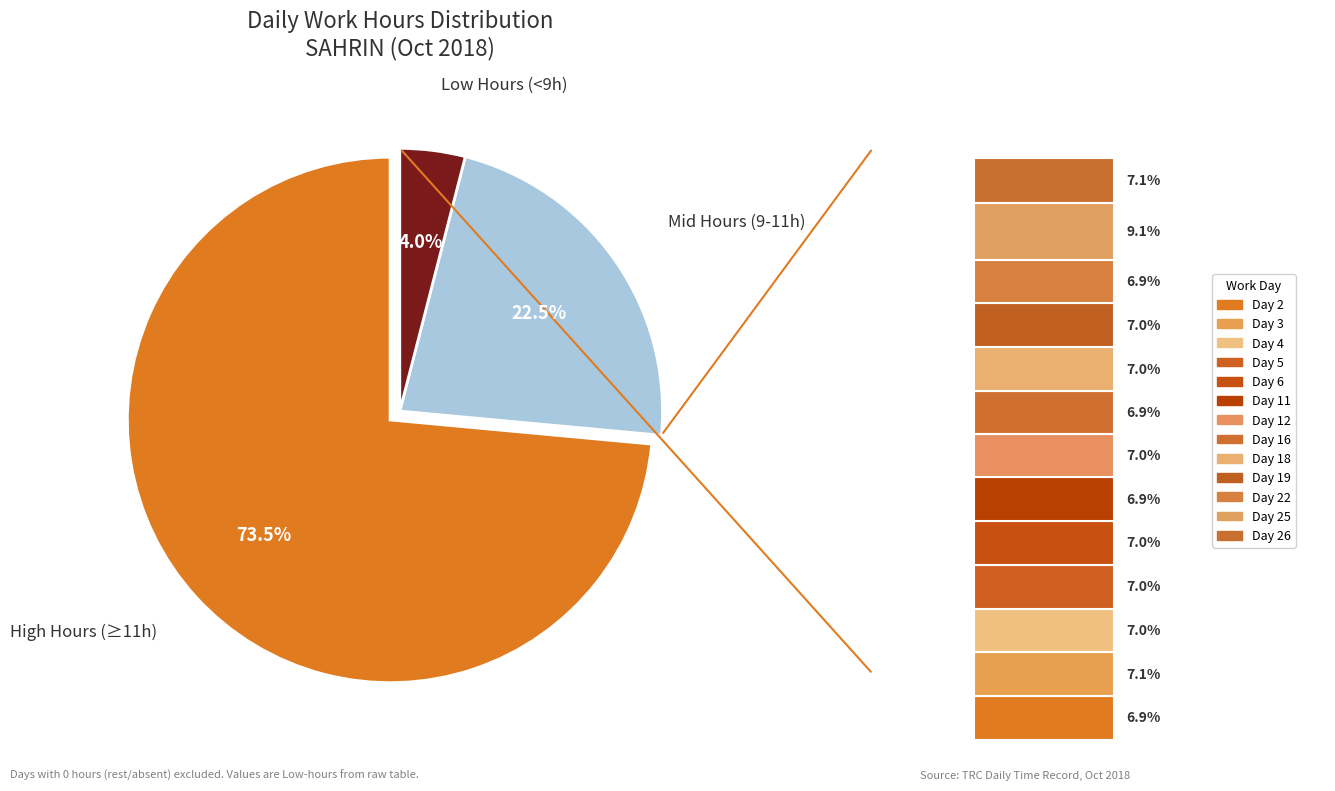

True or false: Day 1 accounts for 1% of the total.

False